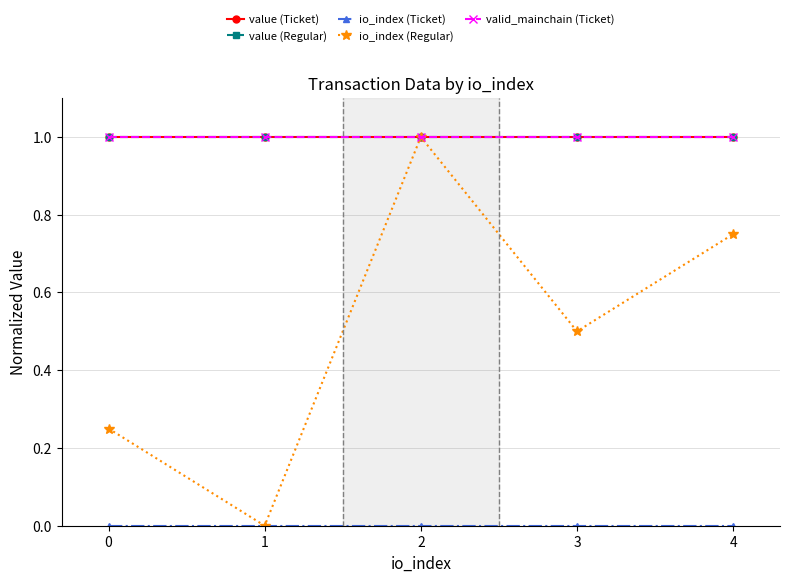

Is this an area chart (filled region under the line)?

No